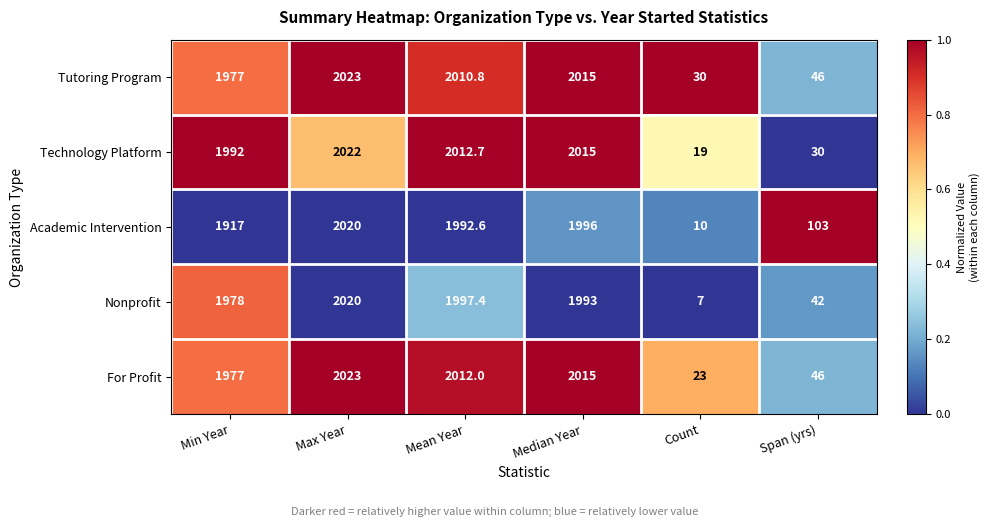

List the labels in order of Tutoring Program value, smallest first.

Count, Span (yrs), Min Year, Mean Year, Median Year, Max Year